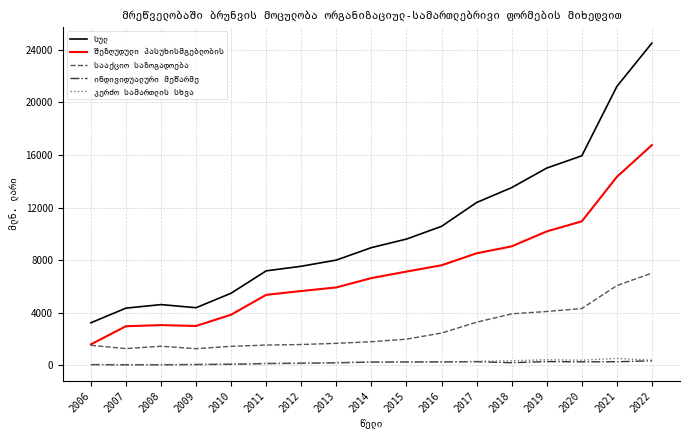

At which category is the sum across all series the highest?

2022